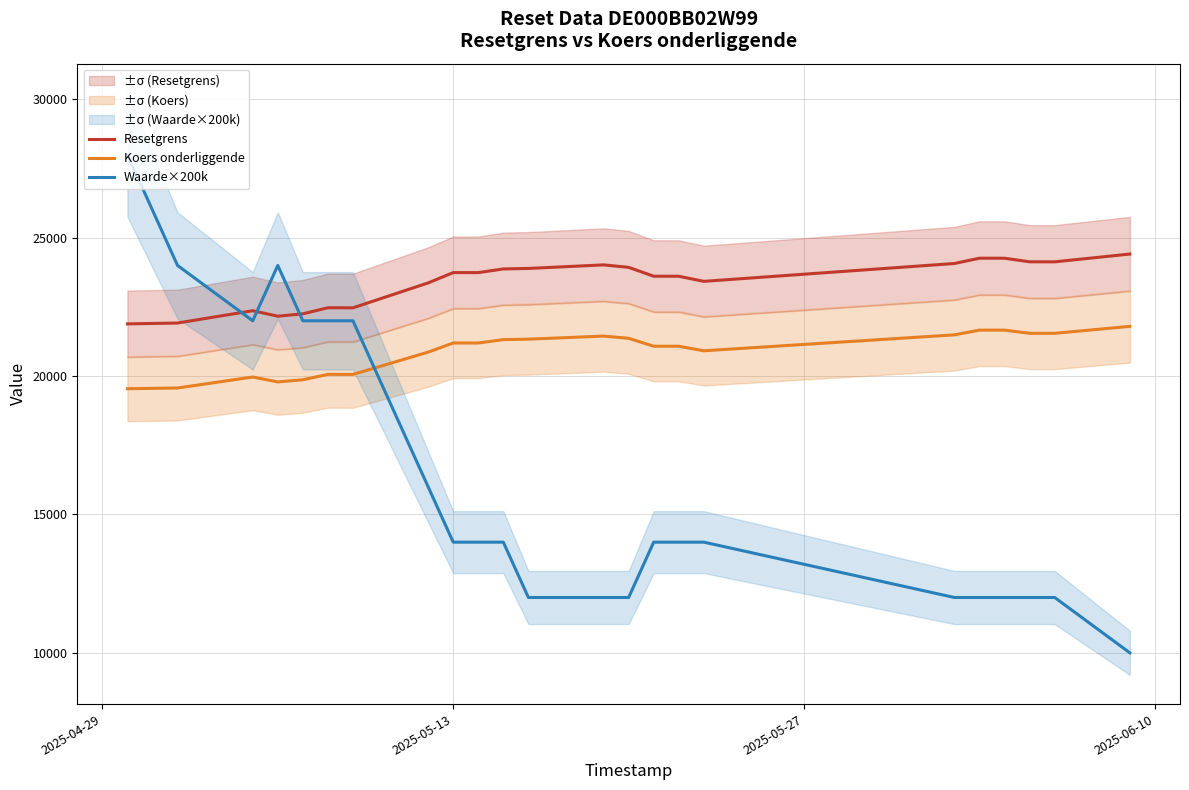

What is the highest value of the Resetgrens series?

24412.3